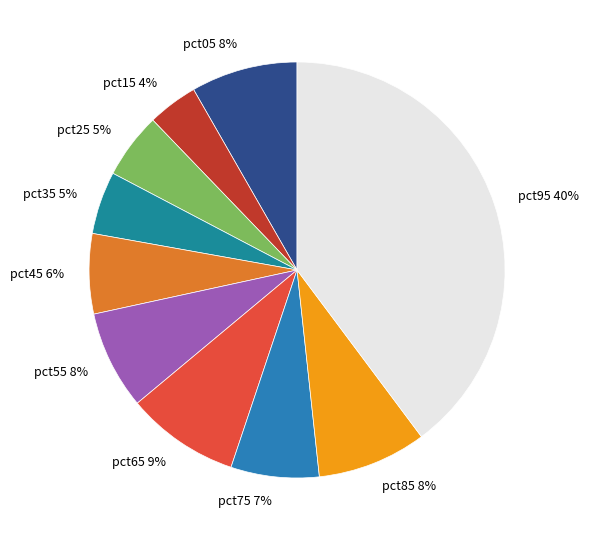

To the nearest percent, what portion does pct05 represent?

8%